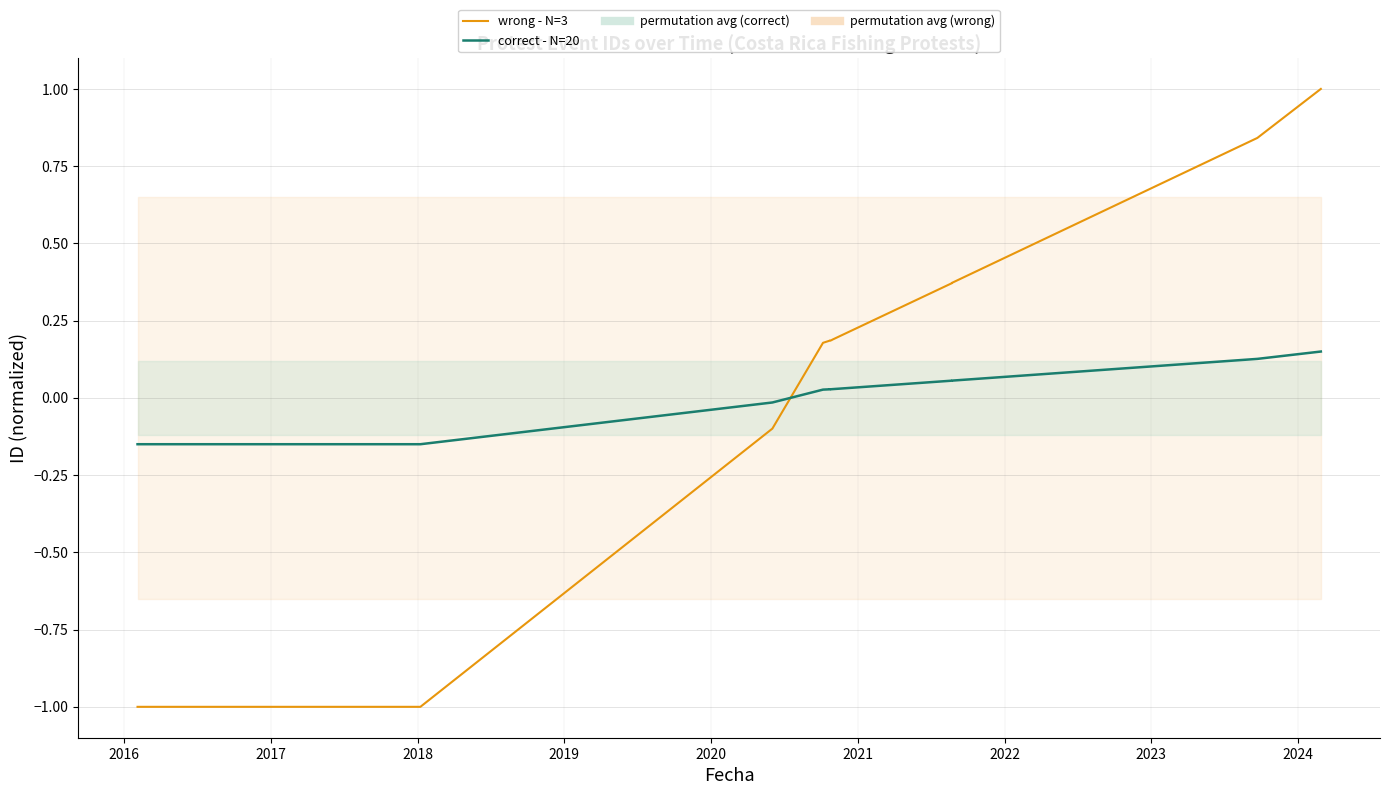

What is the label of the 11th point from the right?

2016